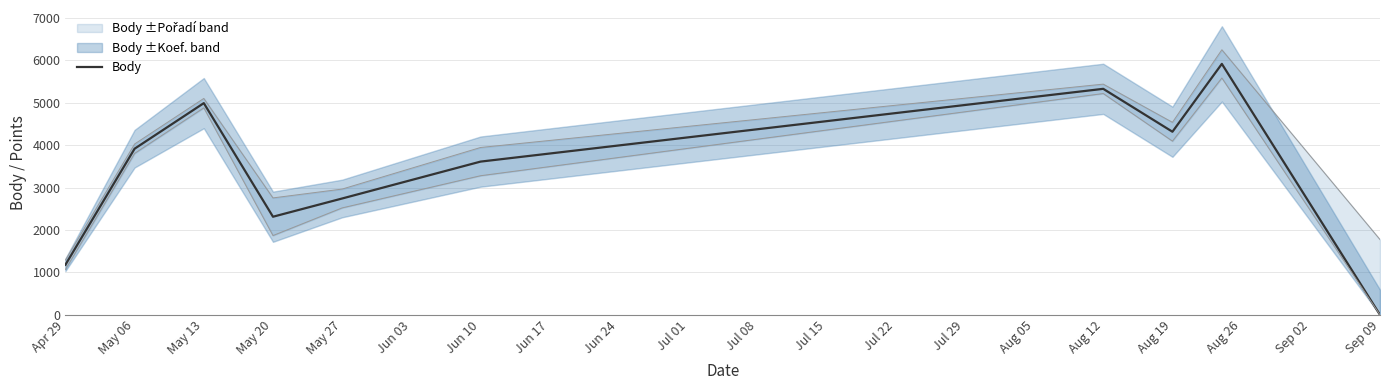

The value of Body at Aug 19 is 2174. True or false?

False